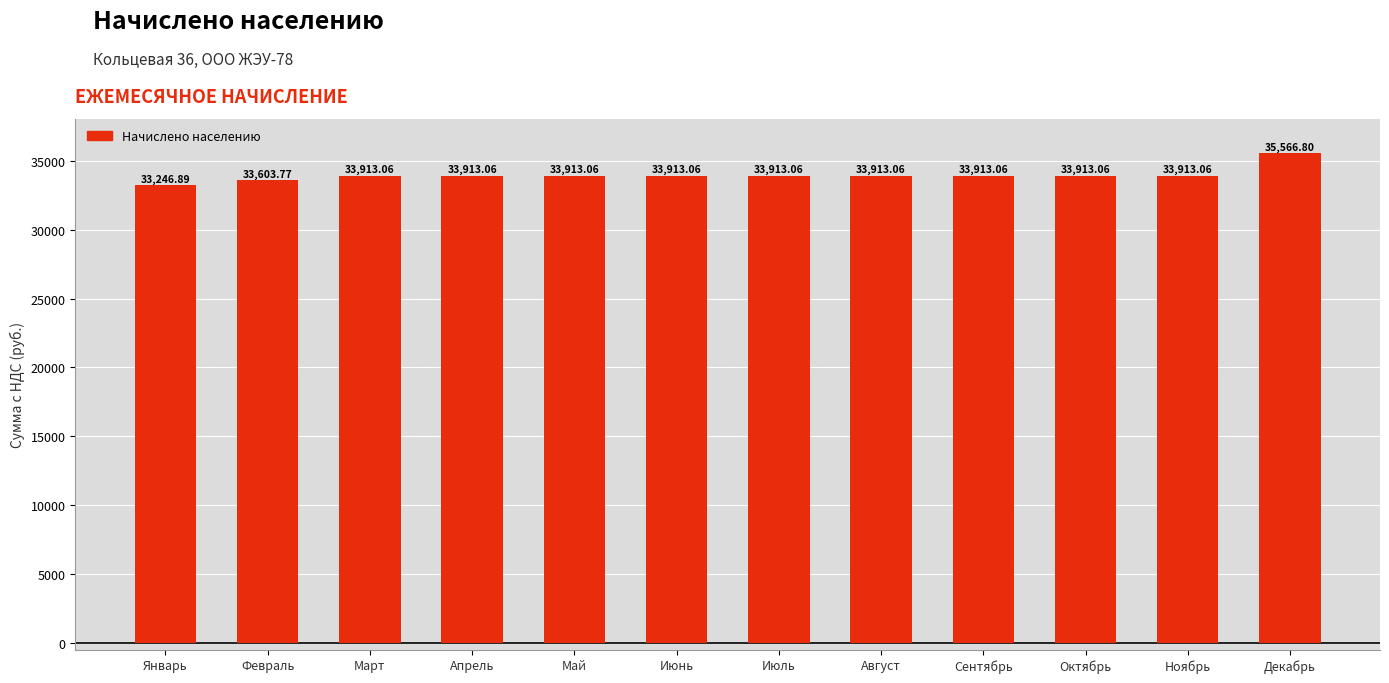

At which category does the chart reach its minimum across all series?

Январь